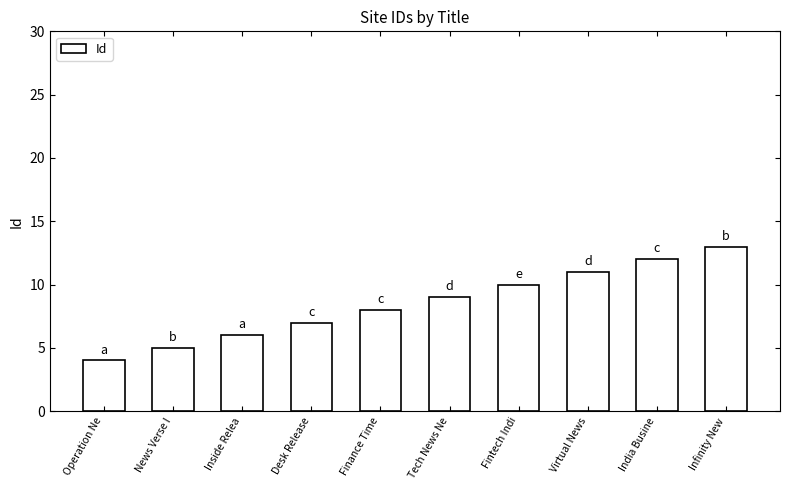

What is the difference between the values at India Busine and Inside Relea?

6